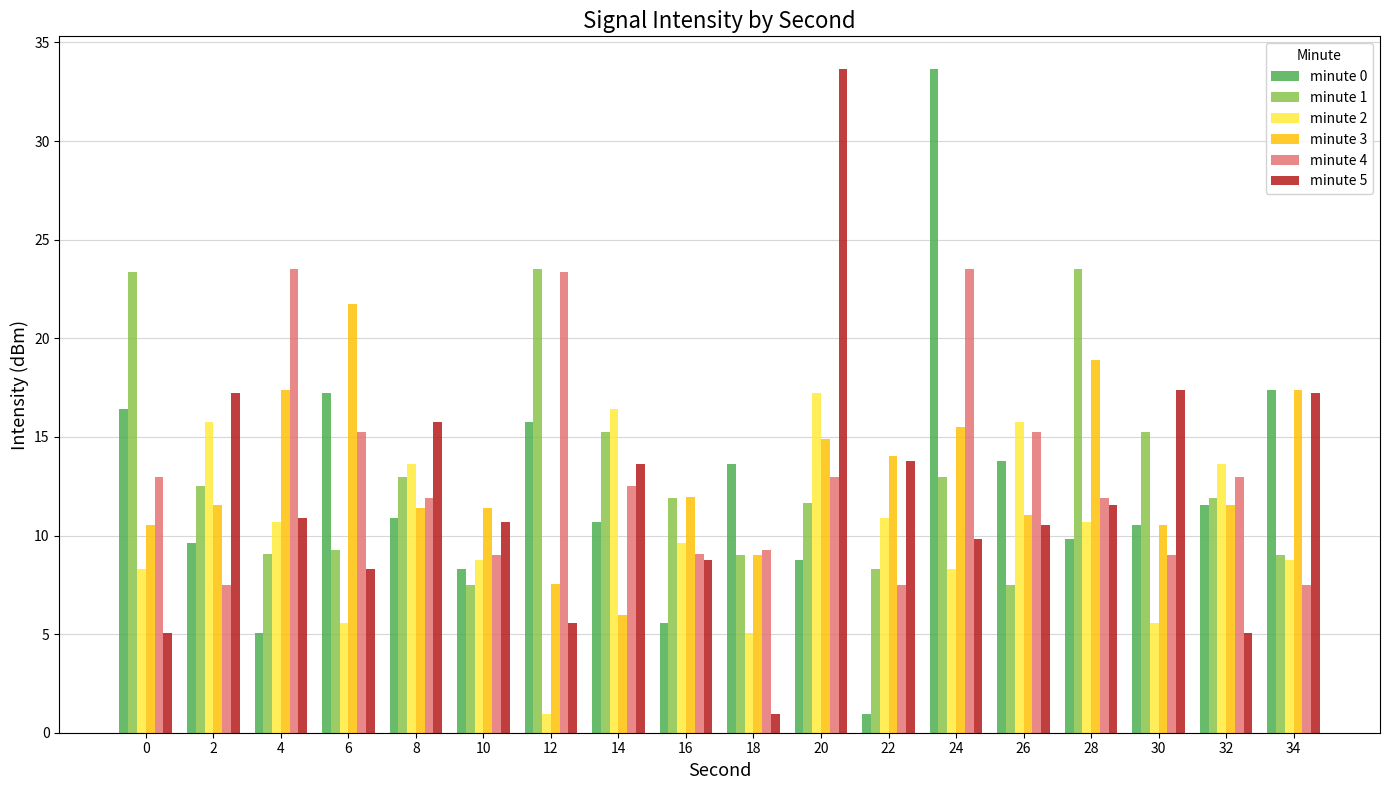

Does the chart contain stacked bars?

No